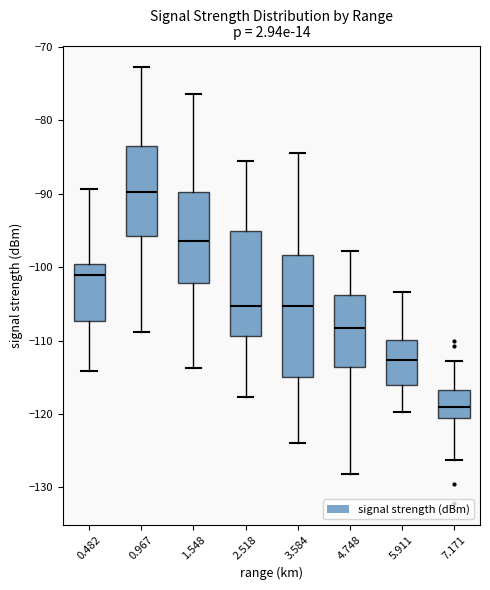

Which box's median line is the highest?

0.967